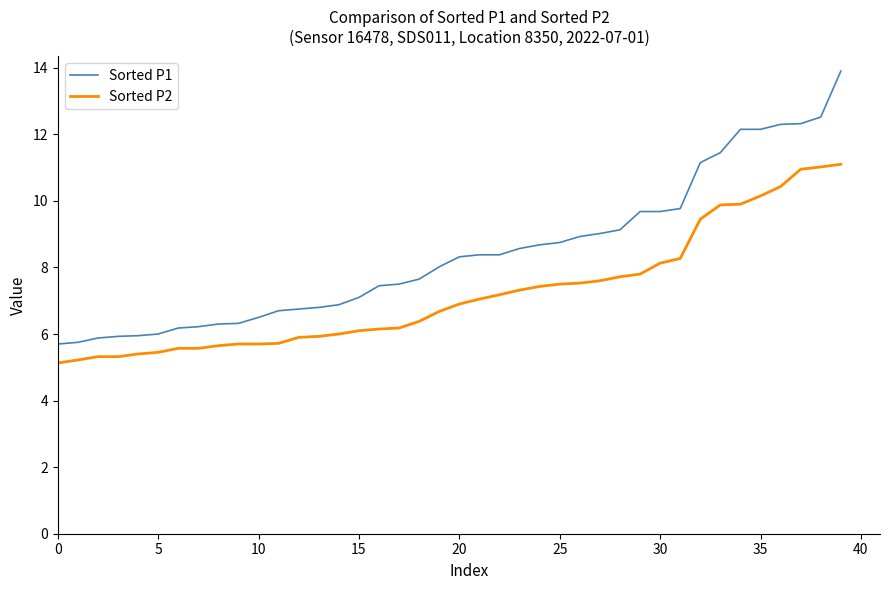

Which series has the largest total across all categories?

Sorted P1